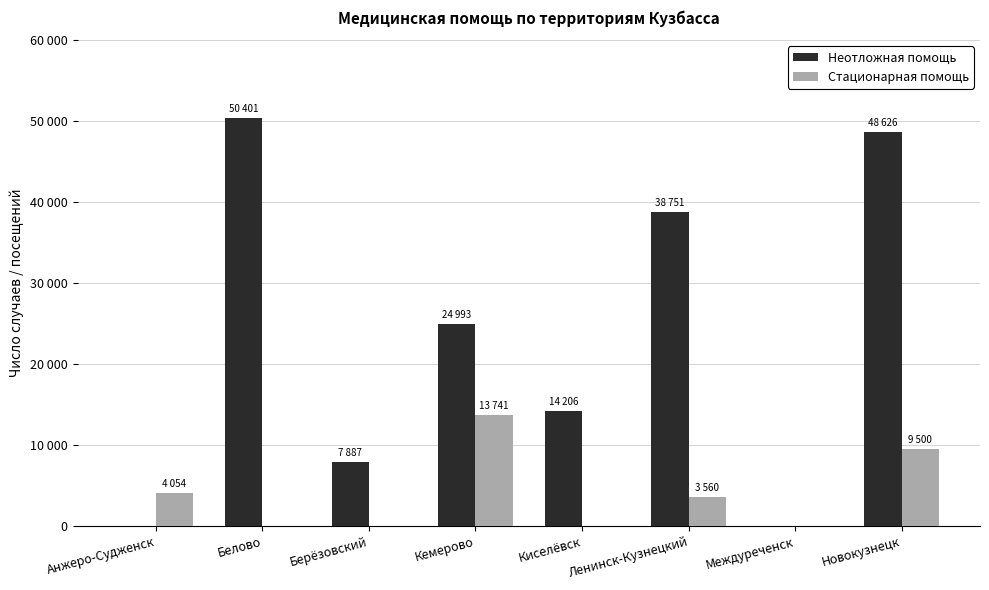

Rank the series by their maximum value, from highest to lowest.

Неотложная помощь, Стационарная помощь